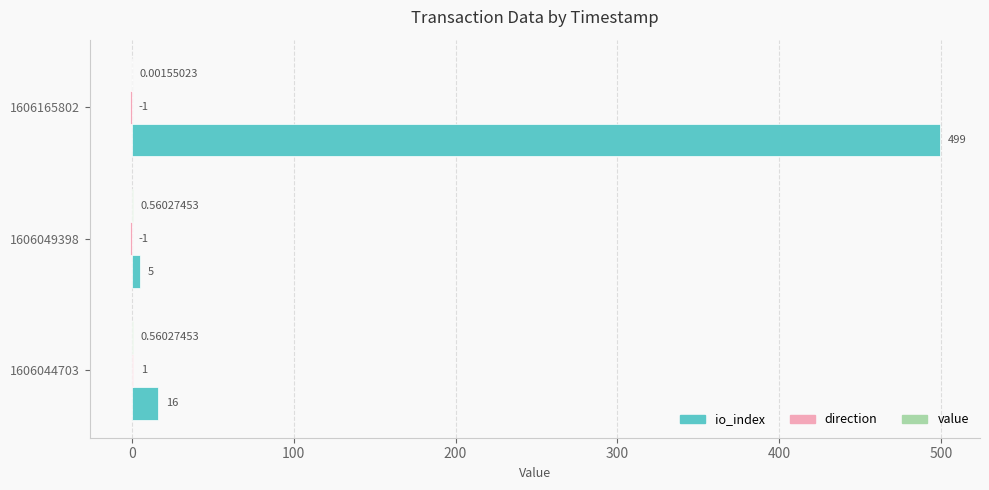

Between 1606044703 and 1606049398, which series saw the biggest shift?

io_index